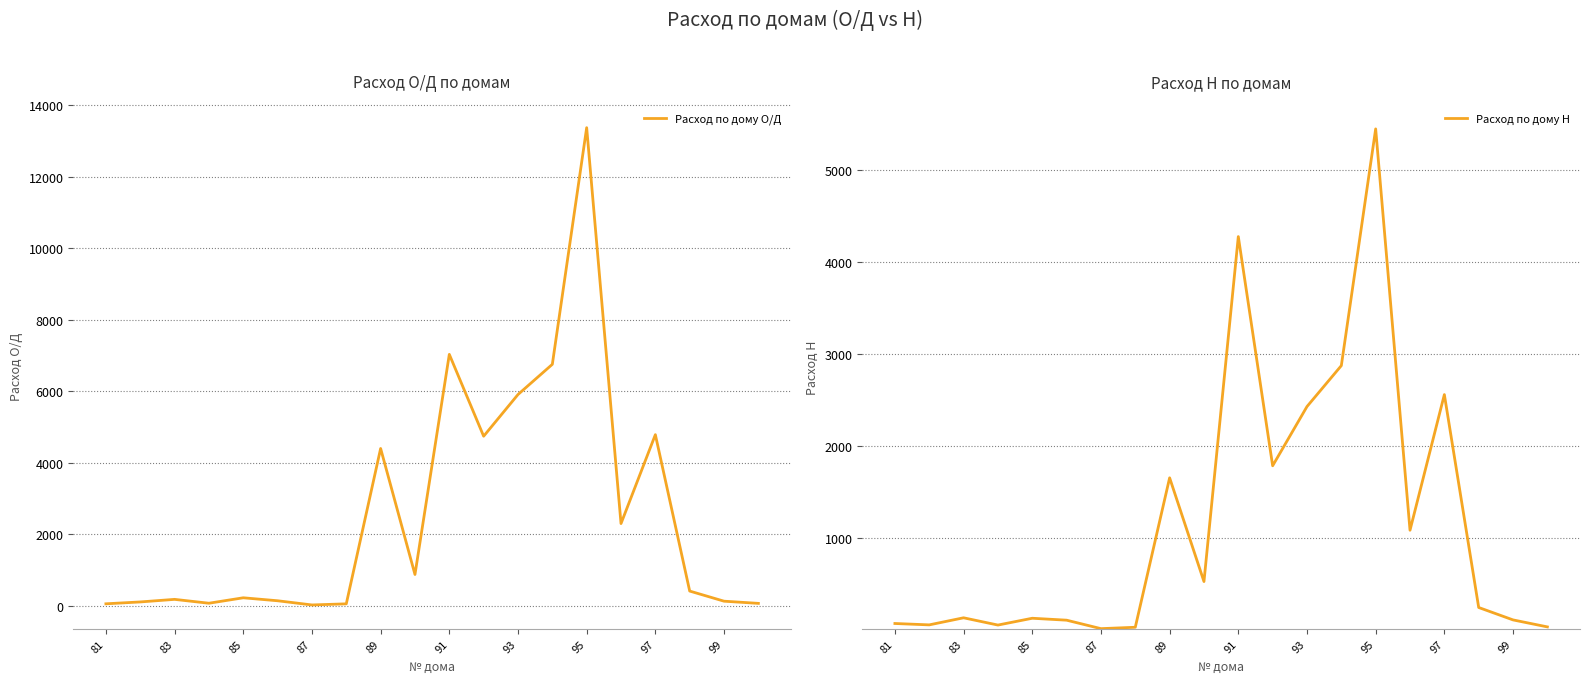

What is the highest value of the Расход по дому О/Д series?

13364